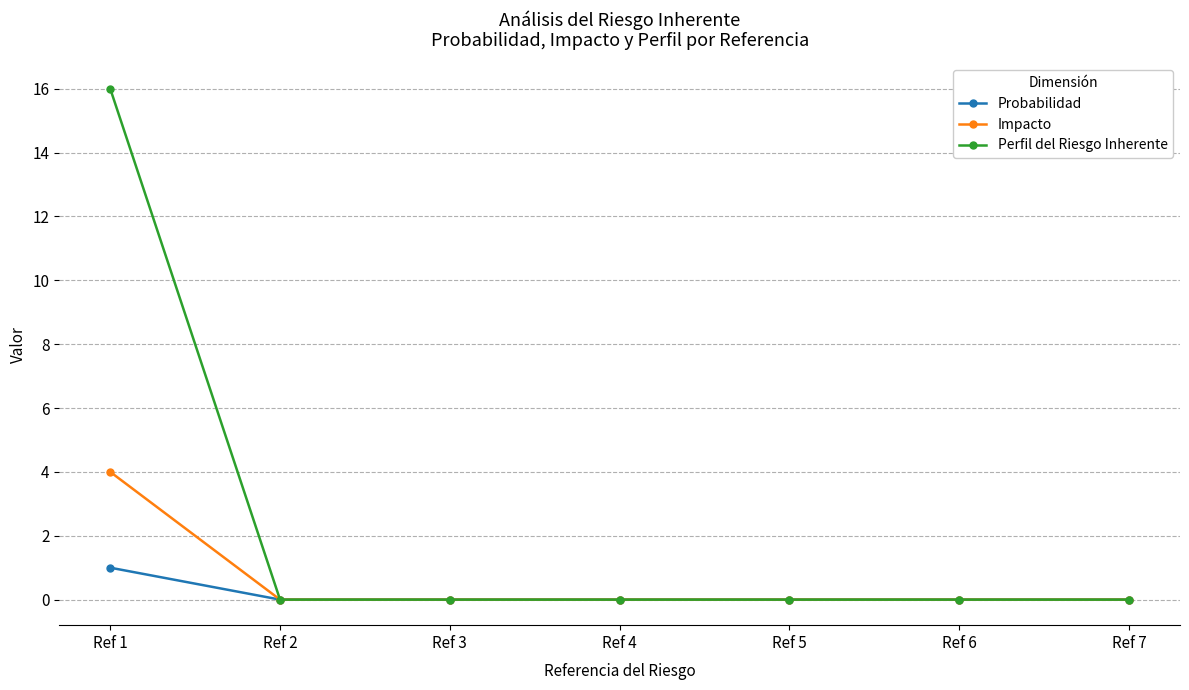

Does the chart display data point markers on the line(s)?

Yes